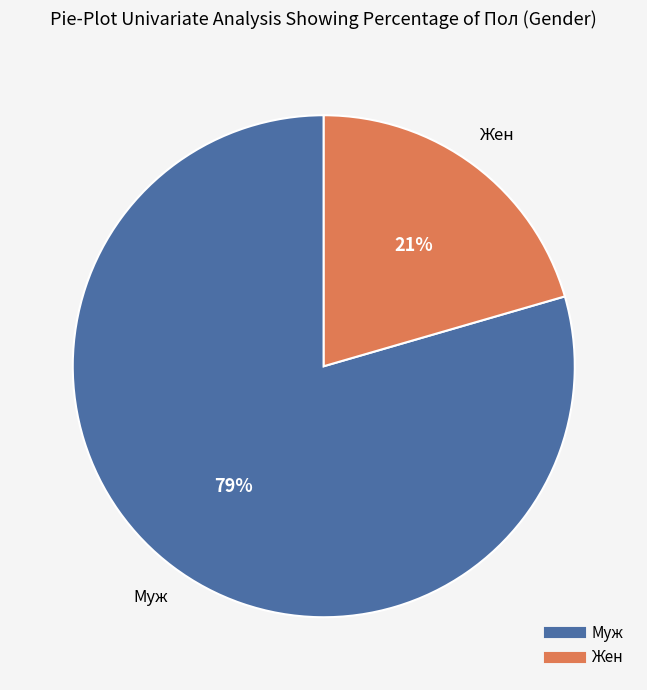

To the nearest percent, what is the combined percentage of Муж and Жен?

100%